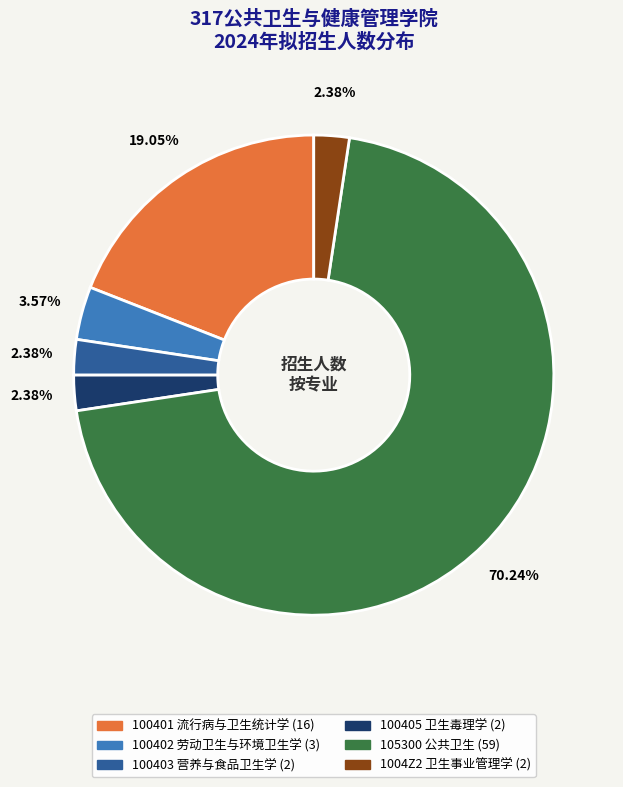

Is there a majority slice in this chart?

Yes